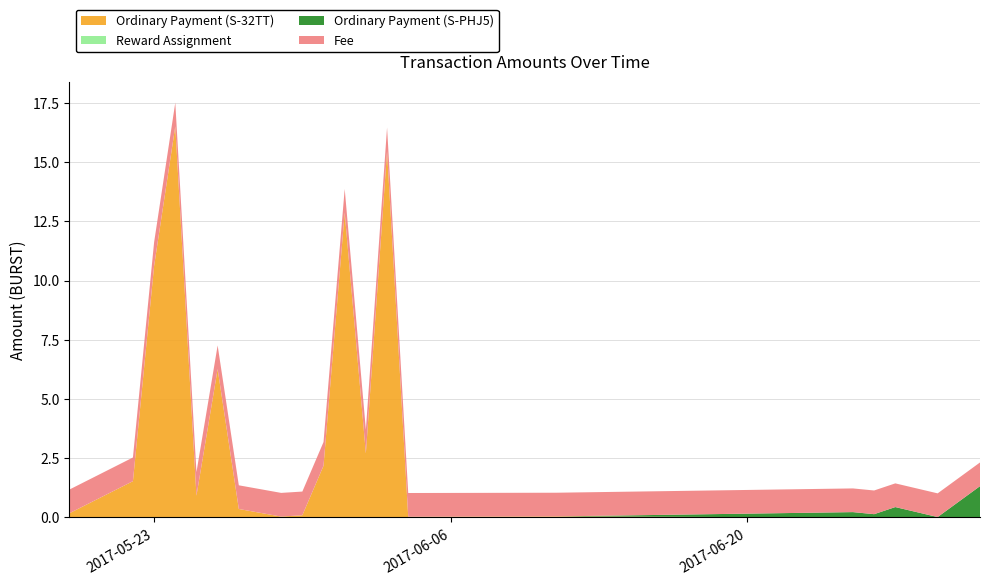

Reading right to left, extract all data points from this chart.

Ordinary Payment (S-32TT): 0.0	0.0	0.0	0.0	0.0	0.0	0.0	15.5	2.7	12.9	2.2	0.1	0.0	0.4	6.3	0.9	16.5	10.6	1.5	0.2
Reward Assignment: 0.0	0.0	0.0	0.0	0.0	0.0	0.0	0.0	0.0	0.0	0.0	0.0	0.0	0.0	0.0	0.0	0.0	0.0	0.0	0.0
Ordinary Payment (S-PHJ5): 1.3	0.0	0.4	0.1	0.2	0.0	0.0	0.0	0.0	0.0	0.0	0.0	0.0	0.0	0.0	0.0	0.0	0.0	0.0	0.0
Fee: 1.0	1.0	1.0	1.0	1.0	1.0	1.0	1.0	1.0	1.0	1.0	1.0	1.0	1.0	1.0	1.0	1.0	1.0	1.0	1.0